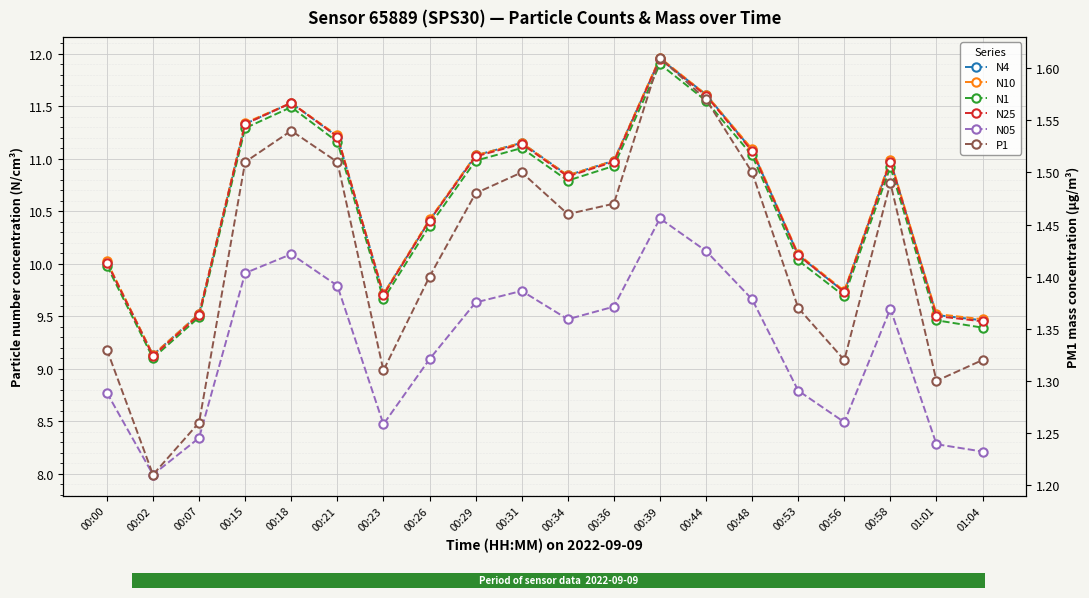

Rank the categories by N4 value from highest to lowest.

00:39, 00:44, 00:18, 00:15, 00:21, 00:31, 00:48, 00:29, 00:36, 00:58, 00:34, 00:26, 00:53, 00:00, 00:56, 00:23, 00:07, 01:01, 01:04, 00:02